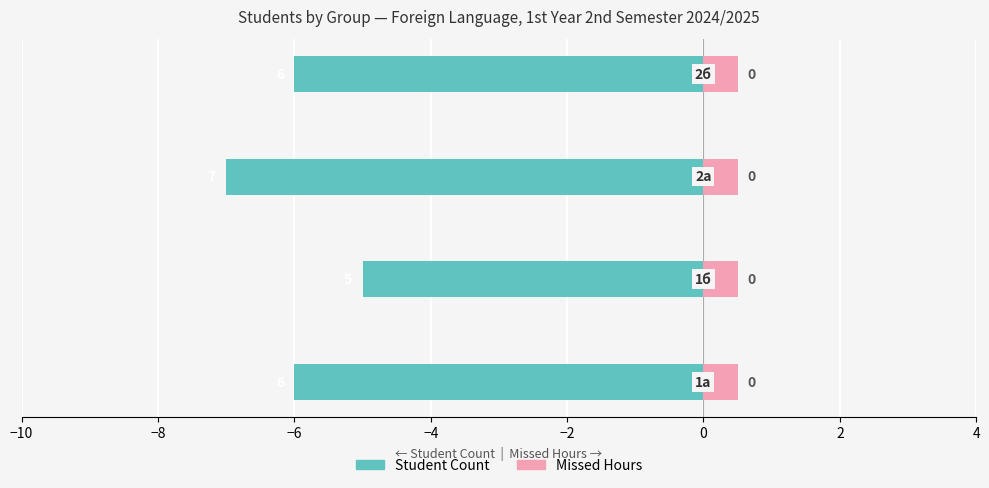

Between −8 and −4, which series saw the biggest shift?

Student Count